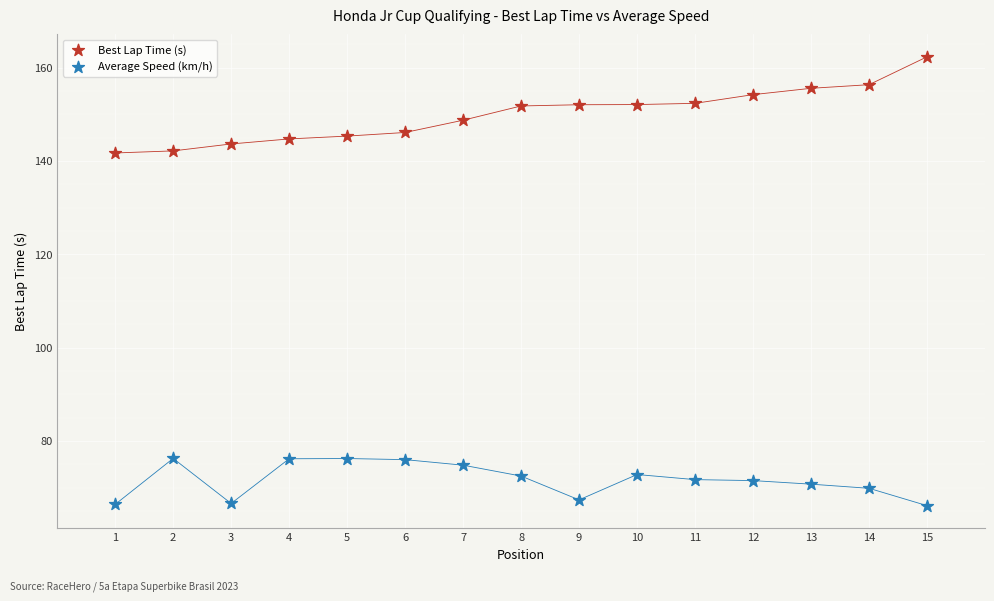

What are all the series names shown in the legend?

Best Lap Time (s), Average Speed (km/h)